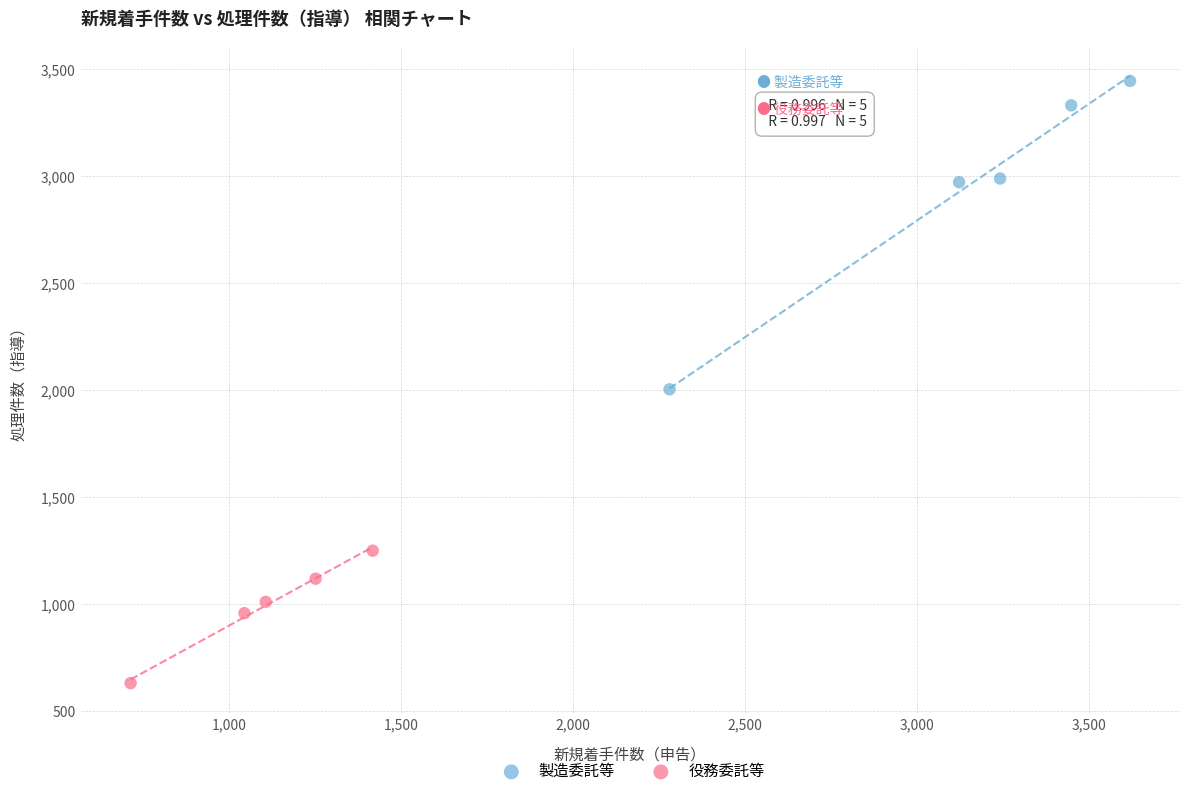

Which series has the largest Y range (max minus min)?

製造委託等